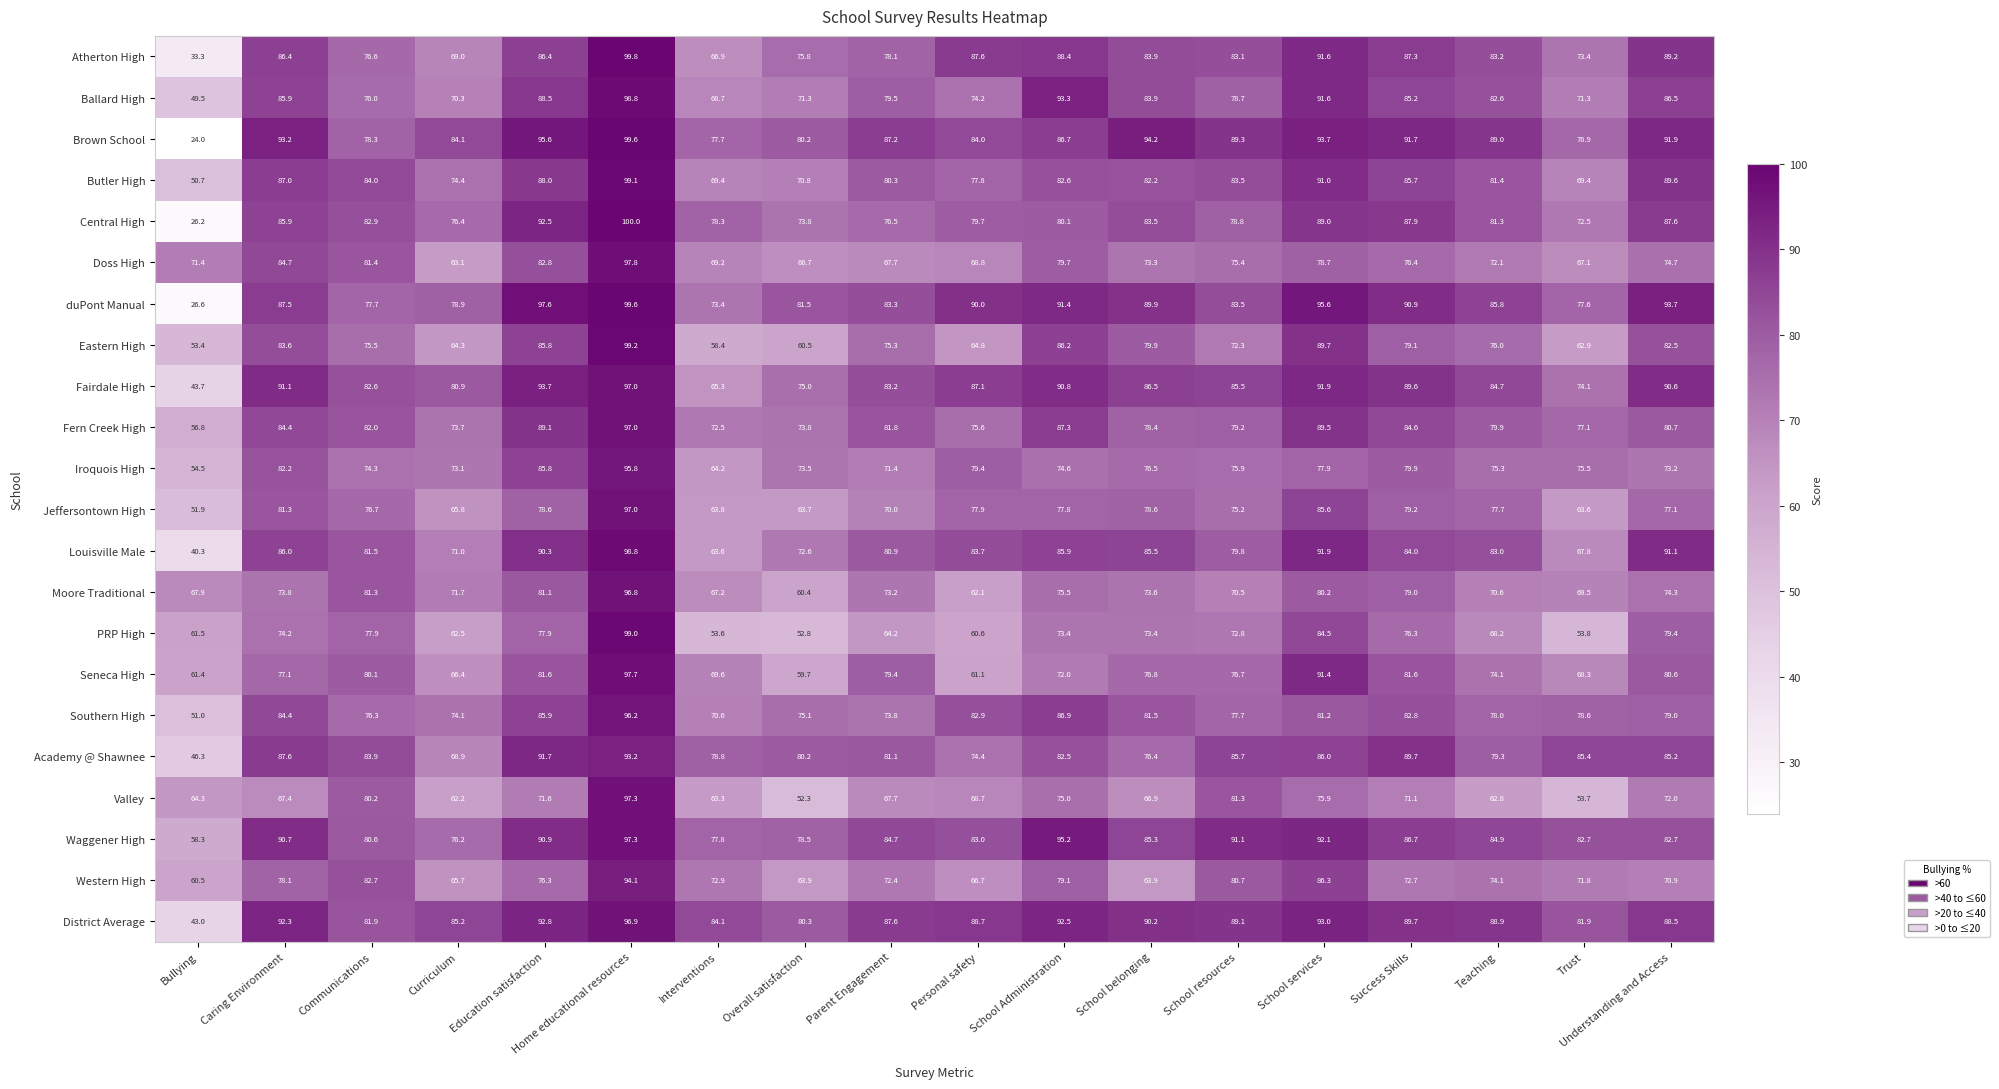

What is the maximum value shown in the chart?

100.0